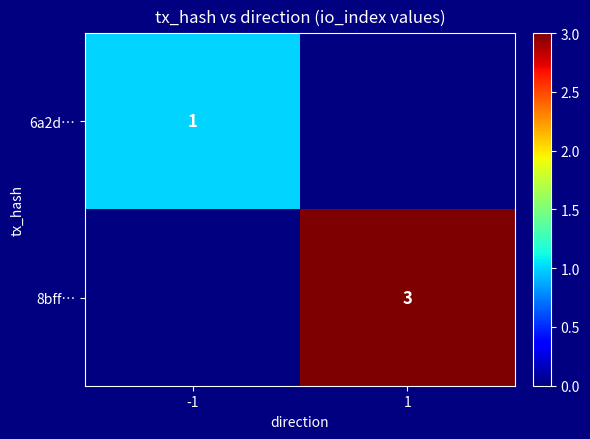

Is the value of 8bff… at 1 greater than the value of 6a2d… at -1?

Yes